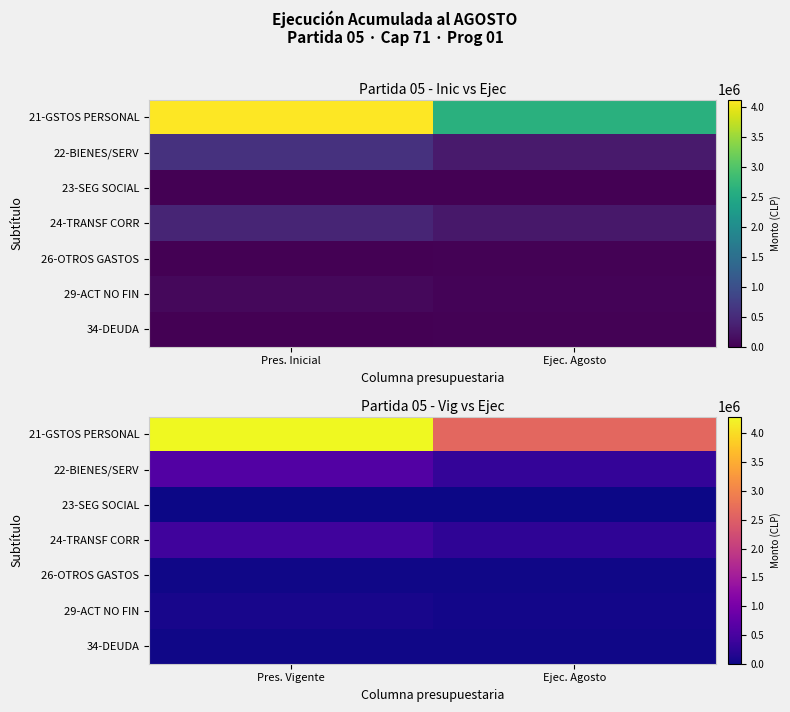

What is the difference between the 23-SEG SOCIAL values at Pres. Vigente and Ejec. Agosto?

10